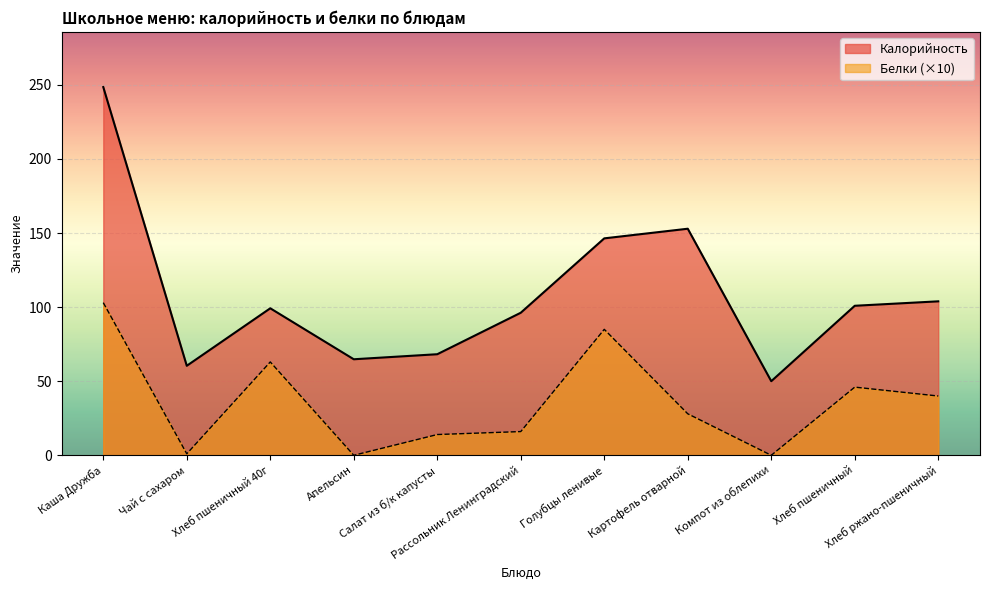

True or false: Калорийность has a value of 113.2 at Салат из б/к капусты.

False